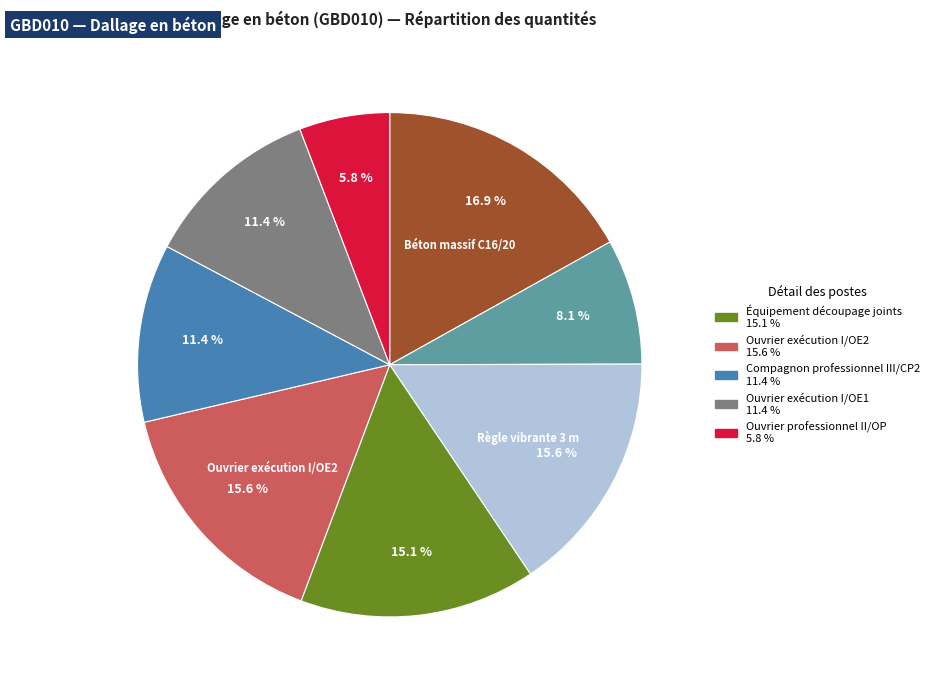

Is there a majority slice in this chart?

No